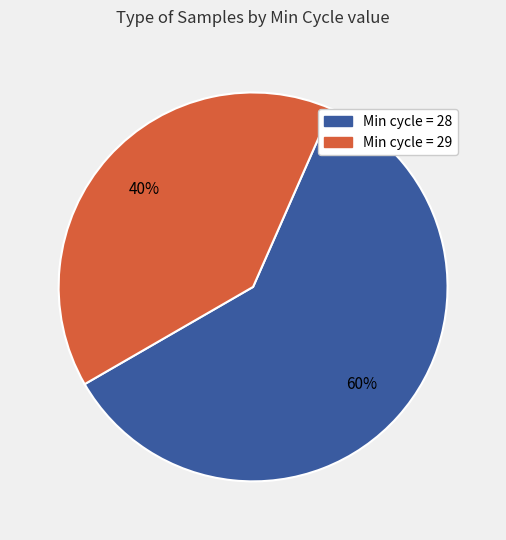

Approximately how many times larger is the value at Min cycle = 29 compared to Min cycle = 28?

0.7